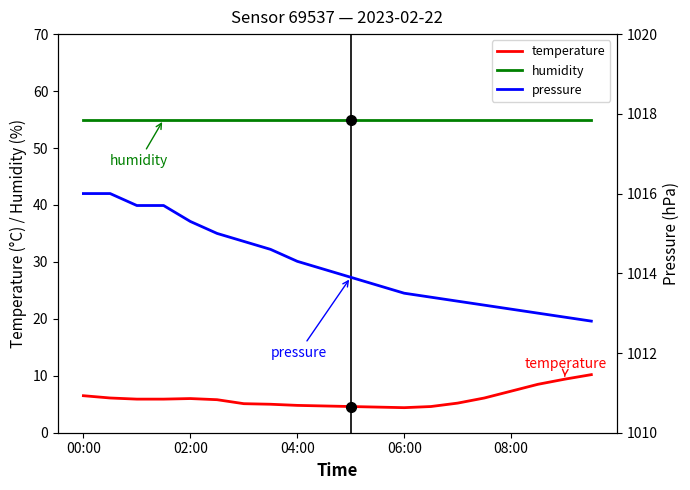

What are all the series names shown in the legend?

temperature, humidity, pressure